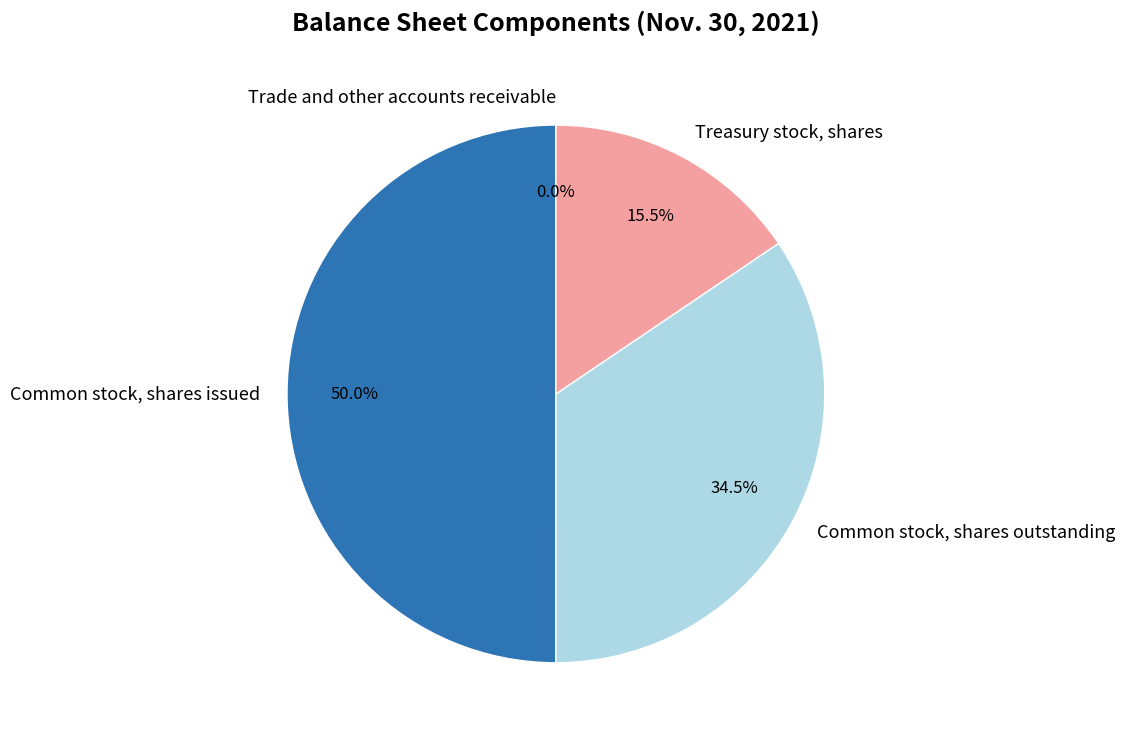

Approximately how many times larger is the value at Treasury stock, shares compared to Common stock, shares issued?

0.3